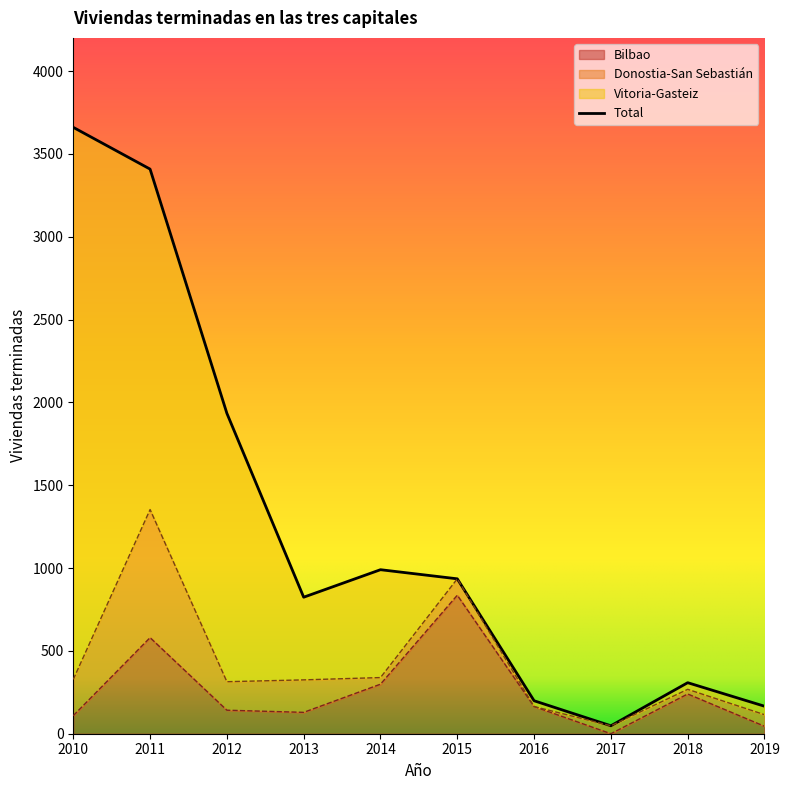

At which category is the sum across all series the highest?

2010